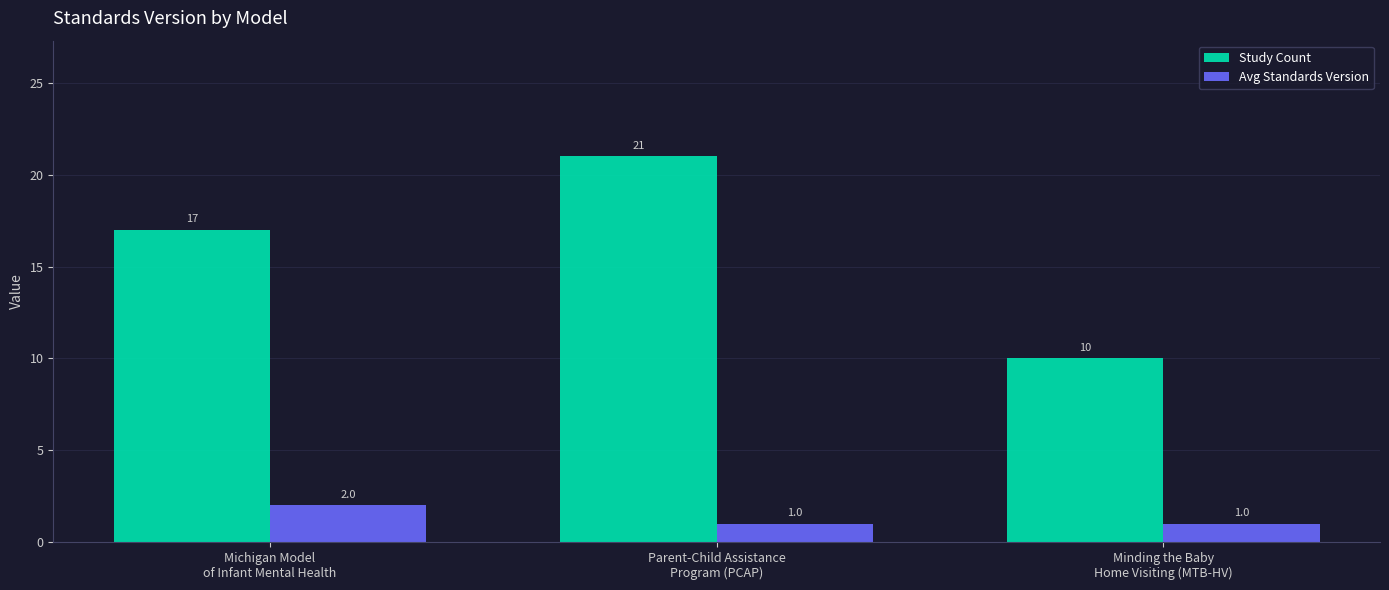

List the series in order of their overall mean, highest first.

Study Count, Avg Standards Version